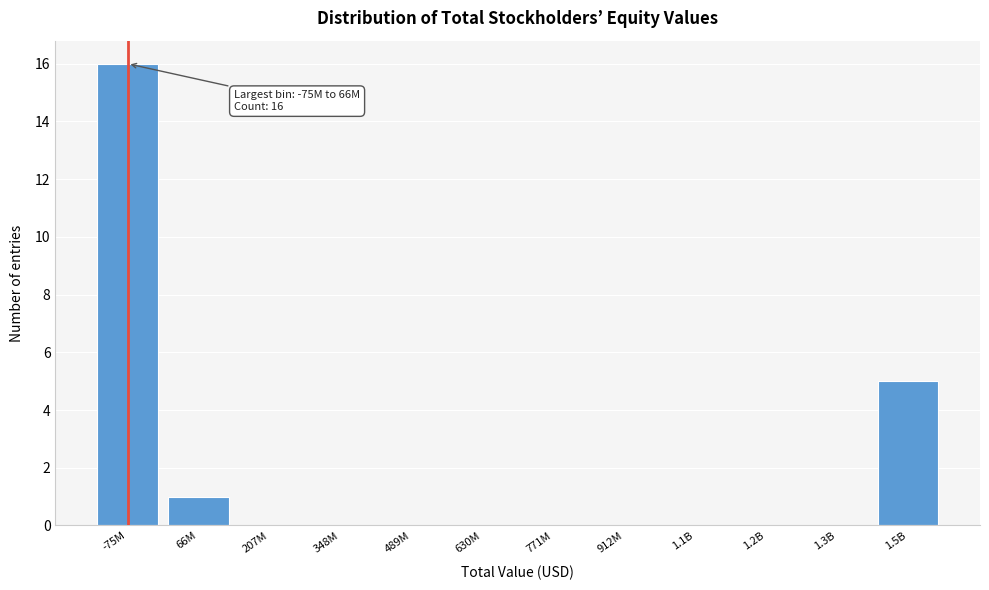

Reading left to right, transcribe all the data shown in this chart.

-75M=16	66M=1	207M=0	348M=0	489M=0	630M=0	771M=0	912M=0	1.1B=0	1.2B=0	1.3B=0	1.5B=5